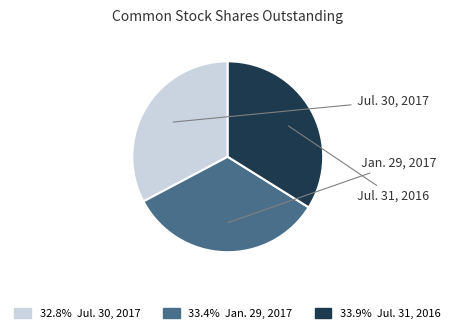

Combined, do Jul. 31, 2016 and Jan. 29, 2017 account for over 50%?

Yes